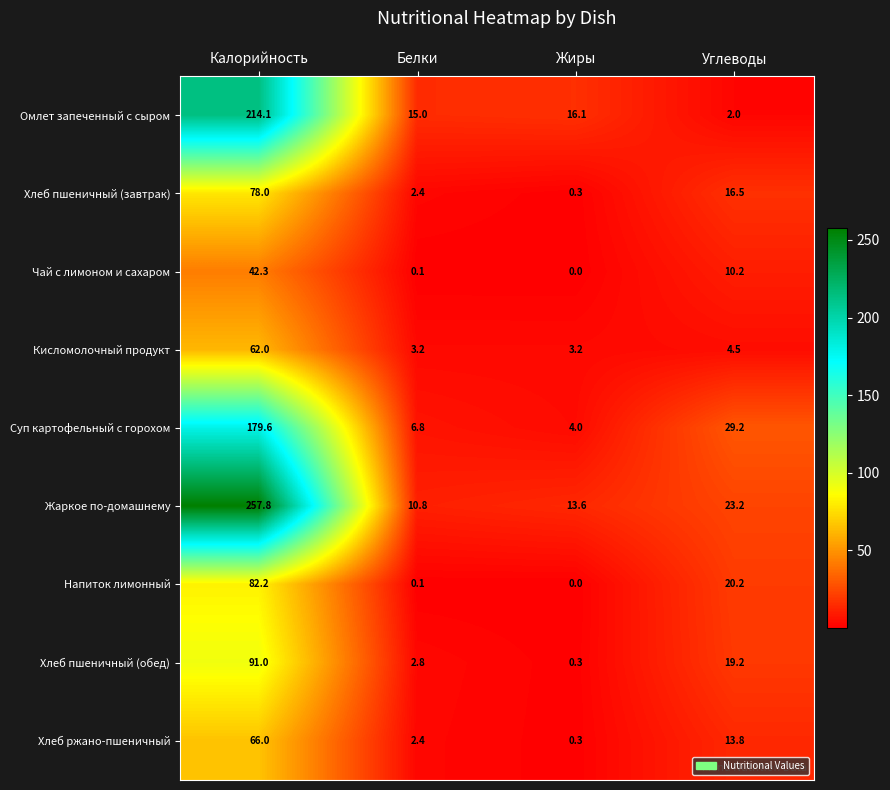

At which label does Хлеб пшеничный (обед) first exceed 19?

Калорийность